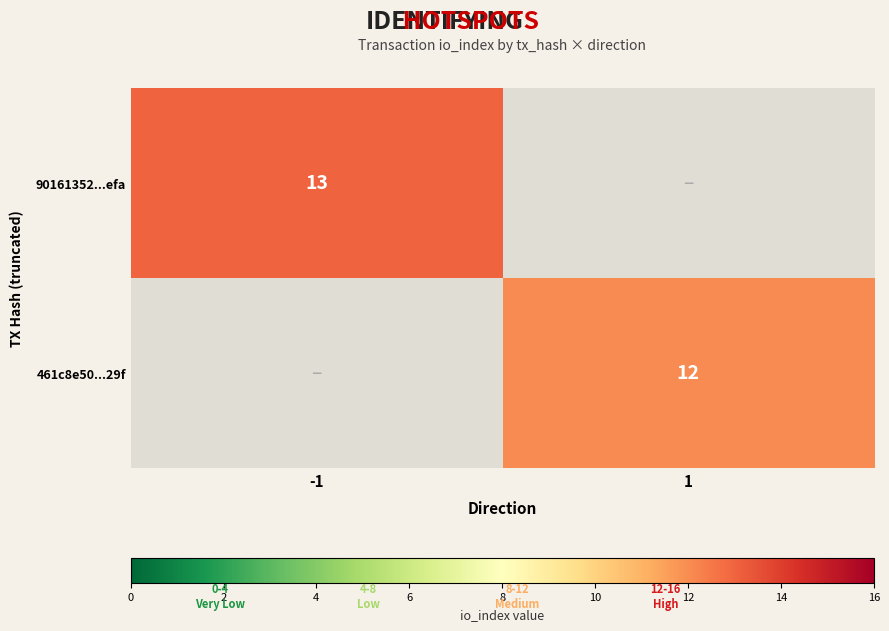

What is the minimum value shown in the chart?

12.0